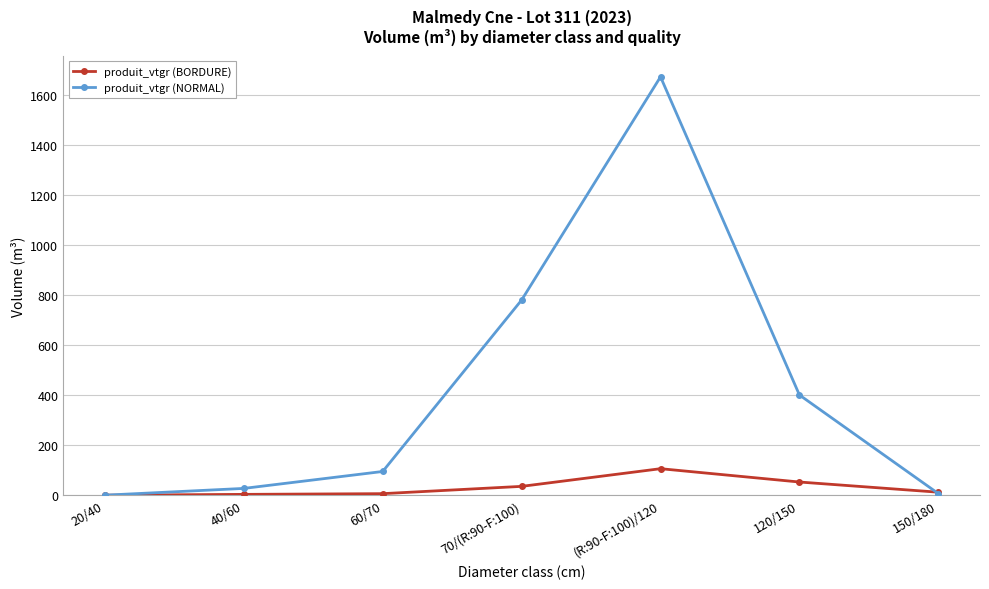

Is it true that produit_vtgr (NORMAL) equals 25.3 at 60/70?

False